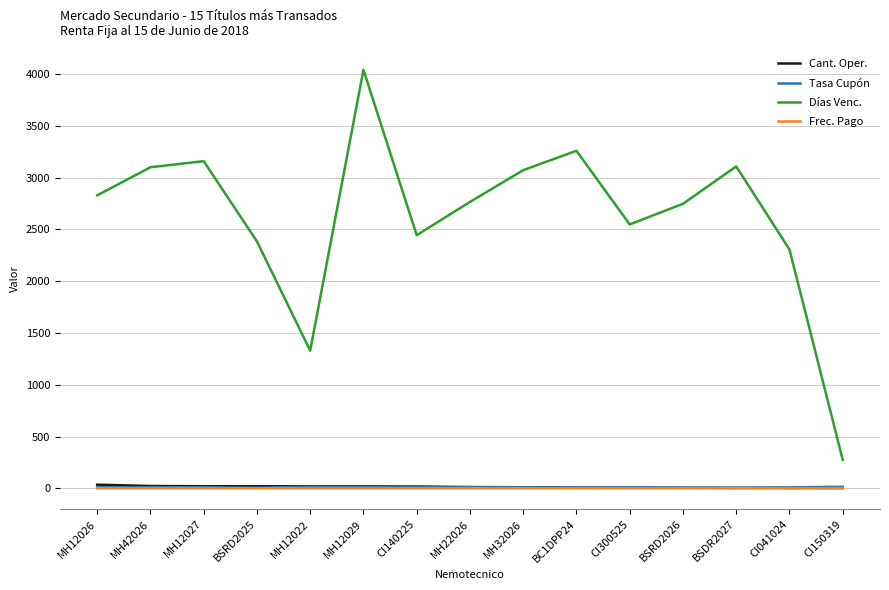

The Frec. Pago series shows 2.0 at MH22026. True or false?

True